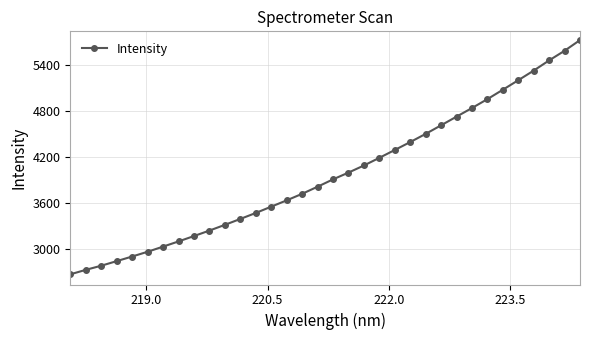

How many lines are shown in the chart?

1